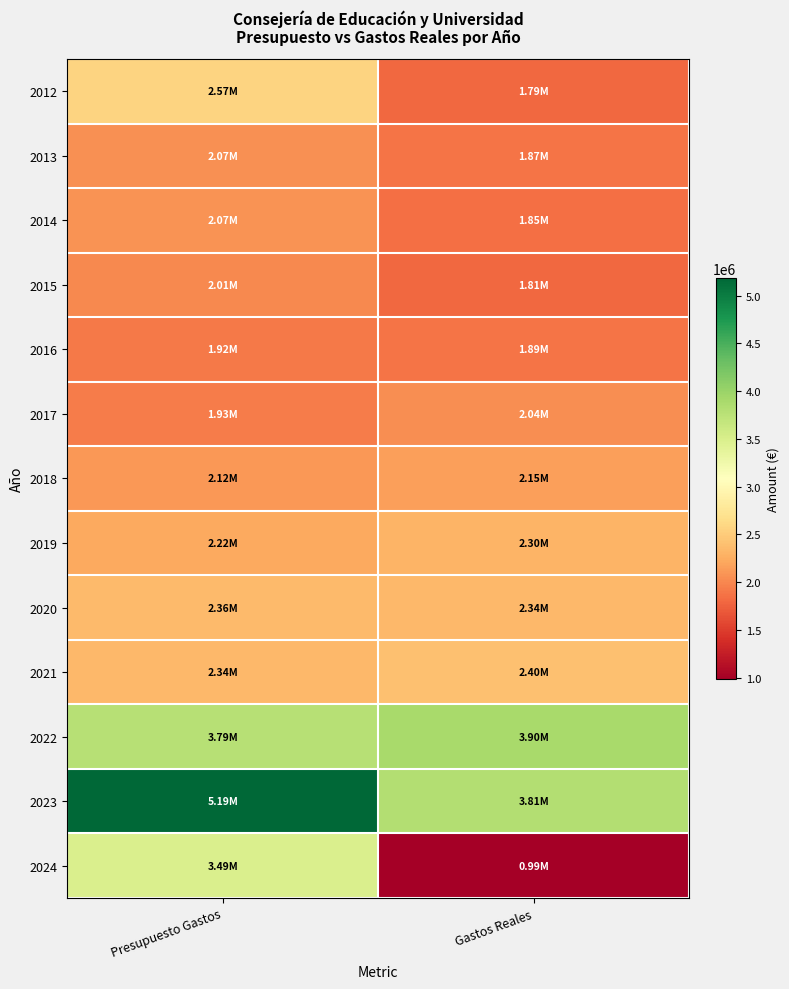

Between Gastos Reales and Presupuesto Gastos, which is larger?

Presupuesto Gastos